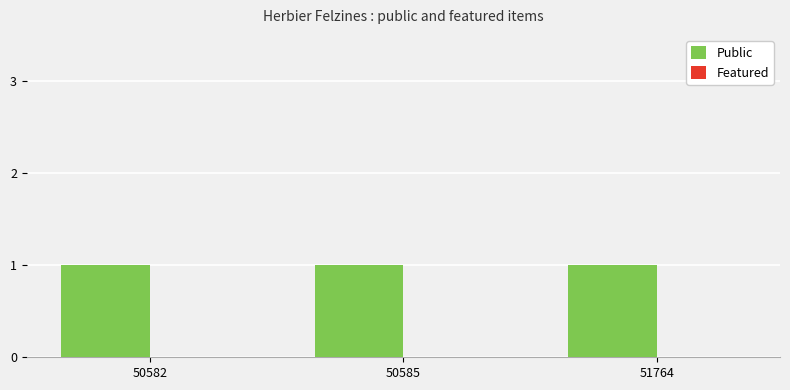

Are the bars grouped side by side (vs. stacked)?

Yes